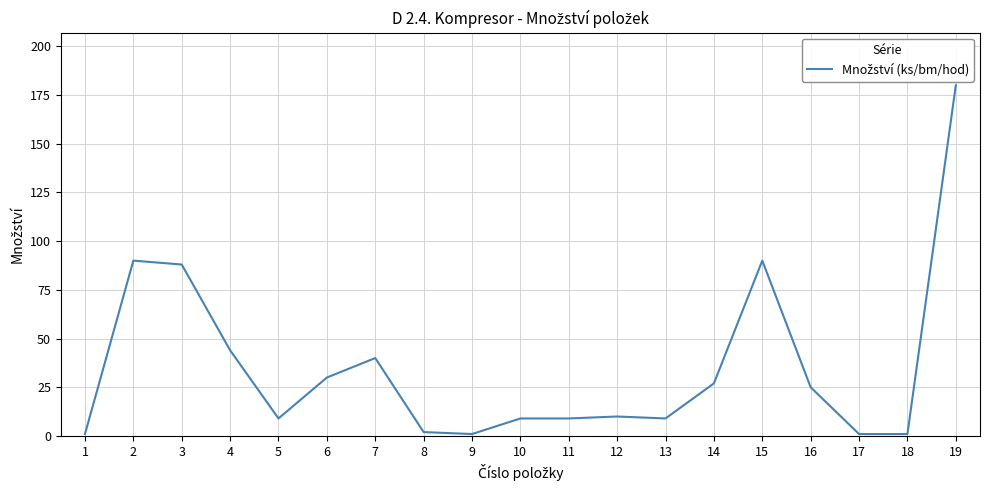

Is this an area chart (filled region under the line)?

No